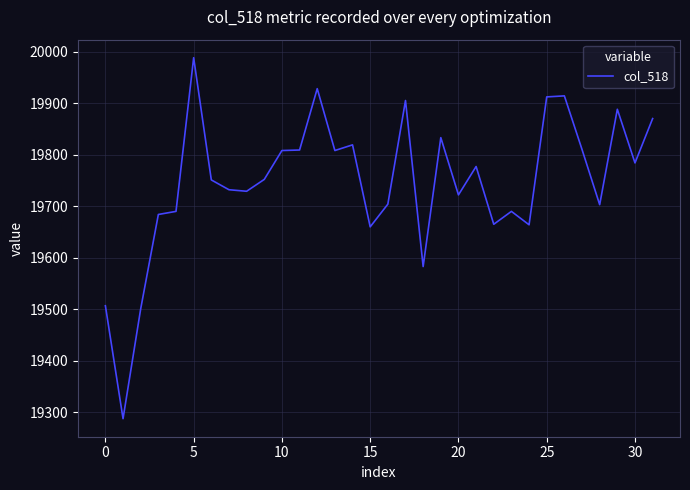

What is the difference between the maximum and minimum values?

700